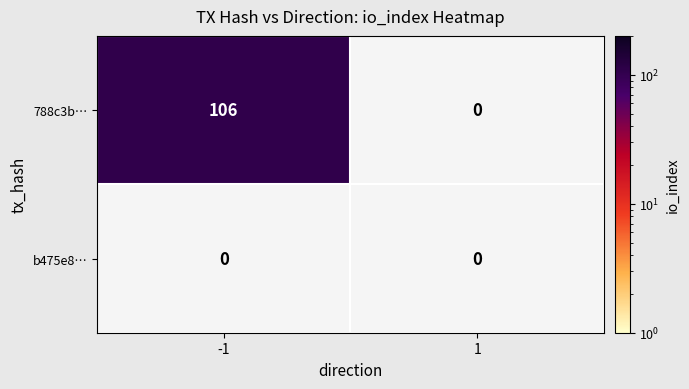

The 788c3b… series shows 0 at 1. True or false?

True